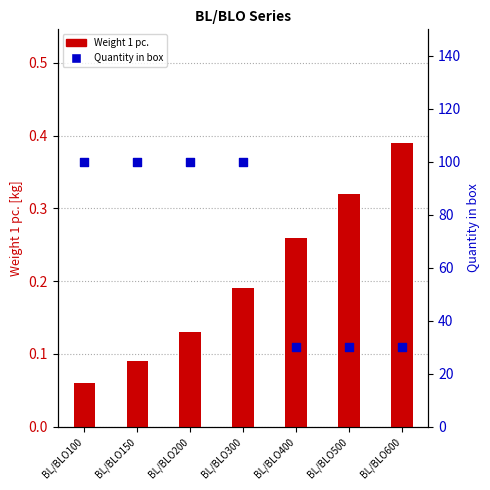

Which series has the largest total across all categories?

Quantity in box